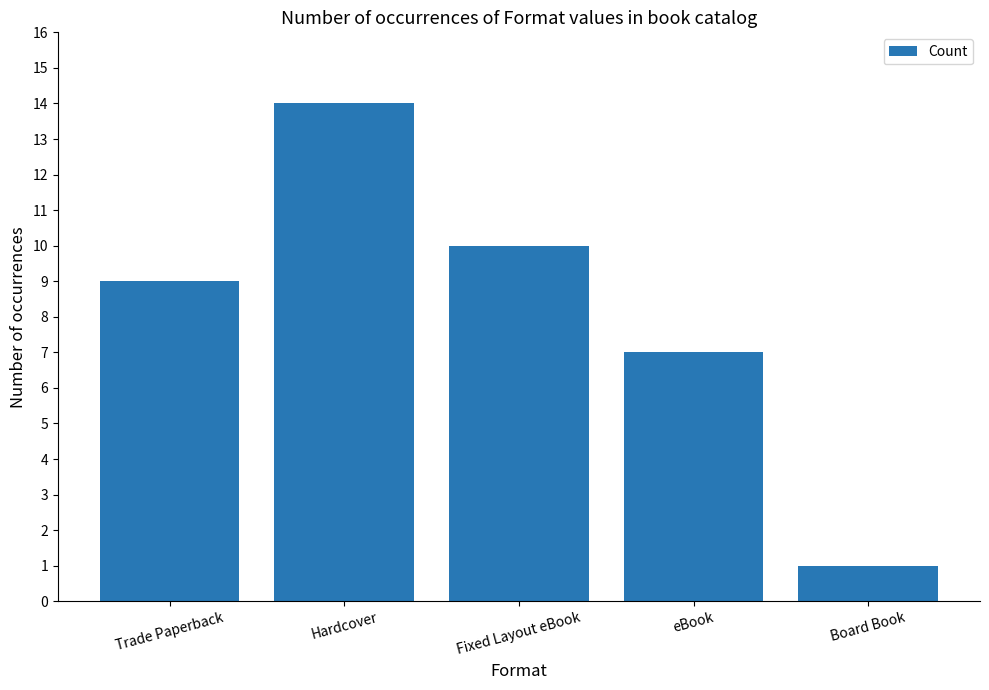

The chart shows a value of 9 at Trade Paperback. True or false?

True